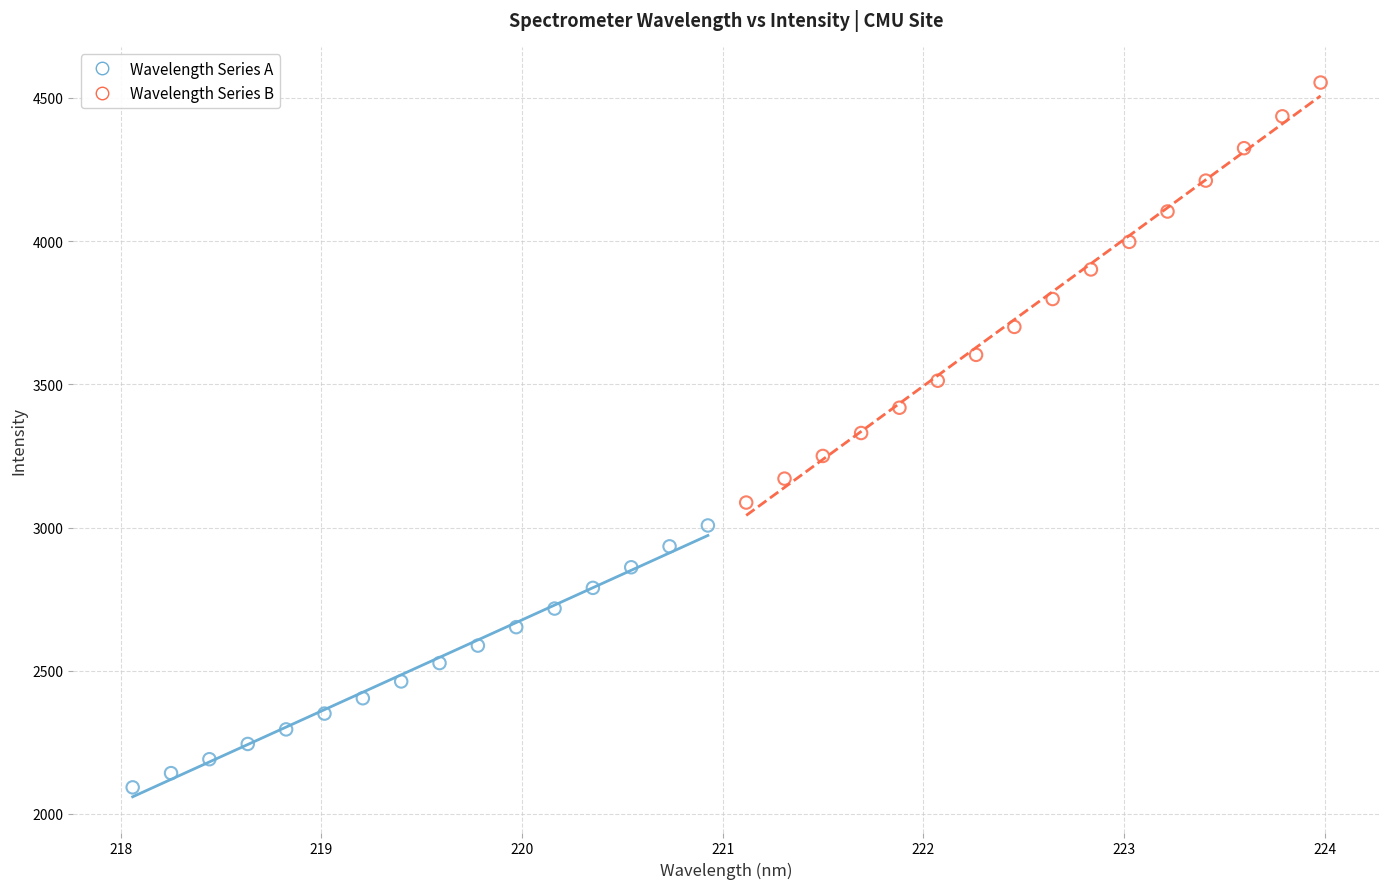

Which series reaches the maximum Y coordinate?

Wavelength Series B